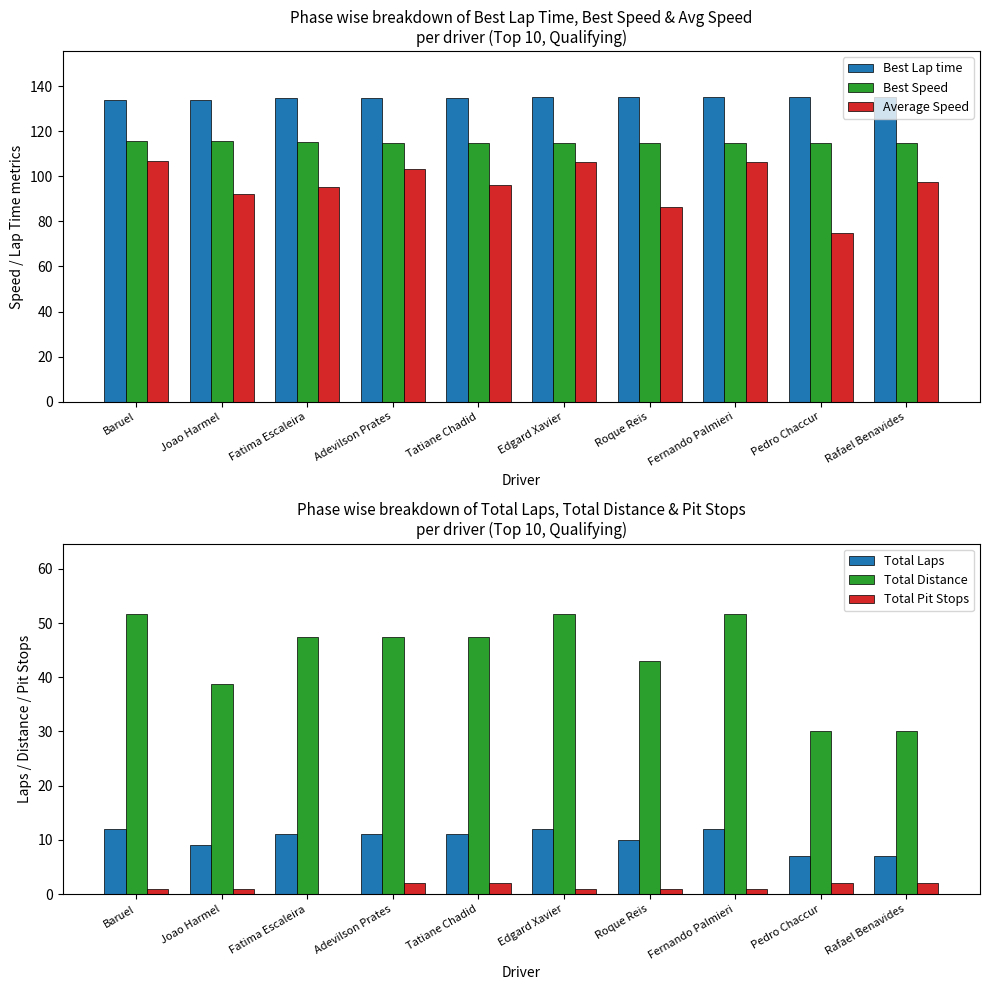

The Average Speed series shows 48.3 at Fatima Escaleira. True or false?

False